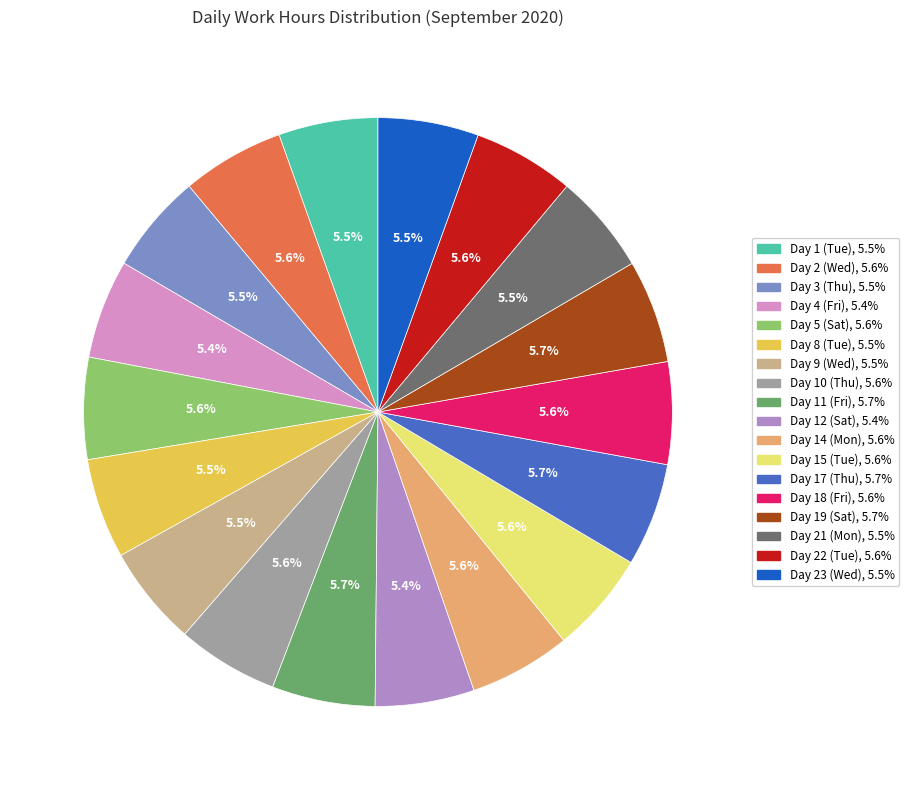

Is there any slice that represents more than half of the pie?

No